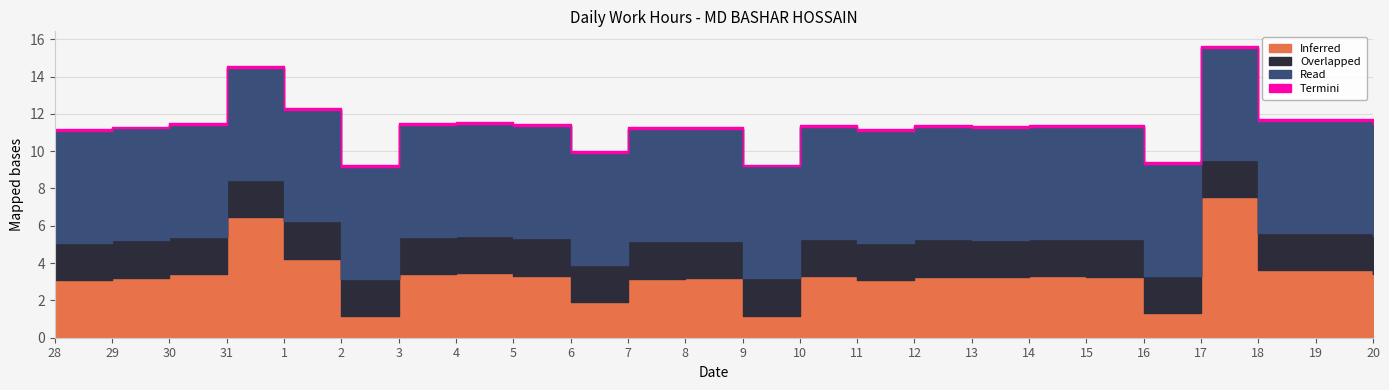

Count the number of data series in this chart.

4